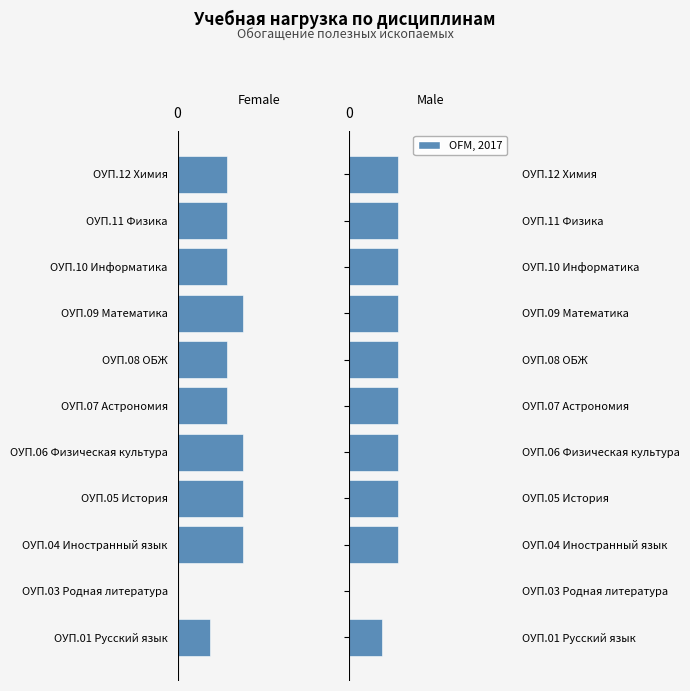

Is it true that Female equals -3 at ОУП.09 Математика?

False